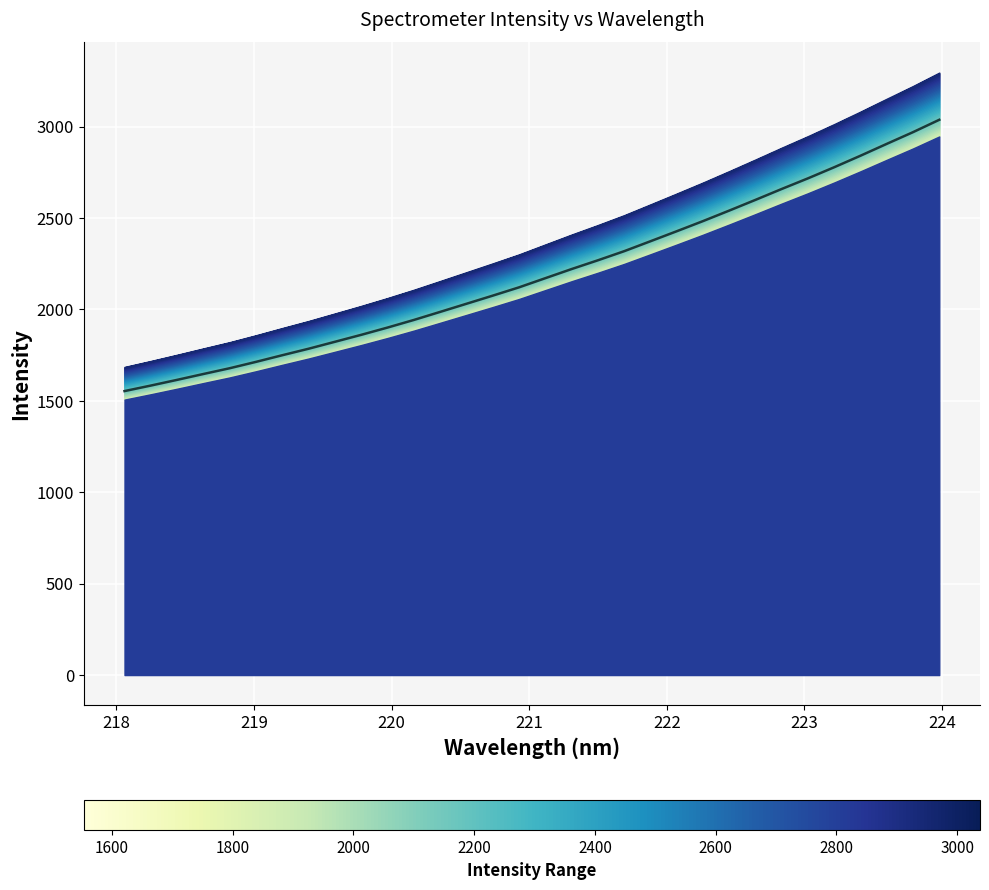

True or false: there are more than 0 points higher than both neighbors.

False